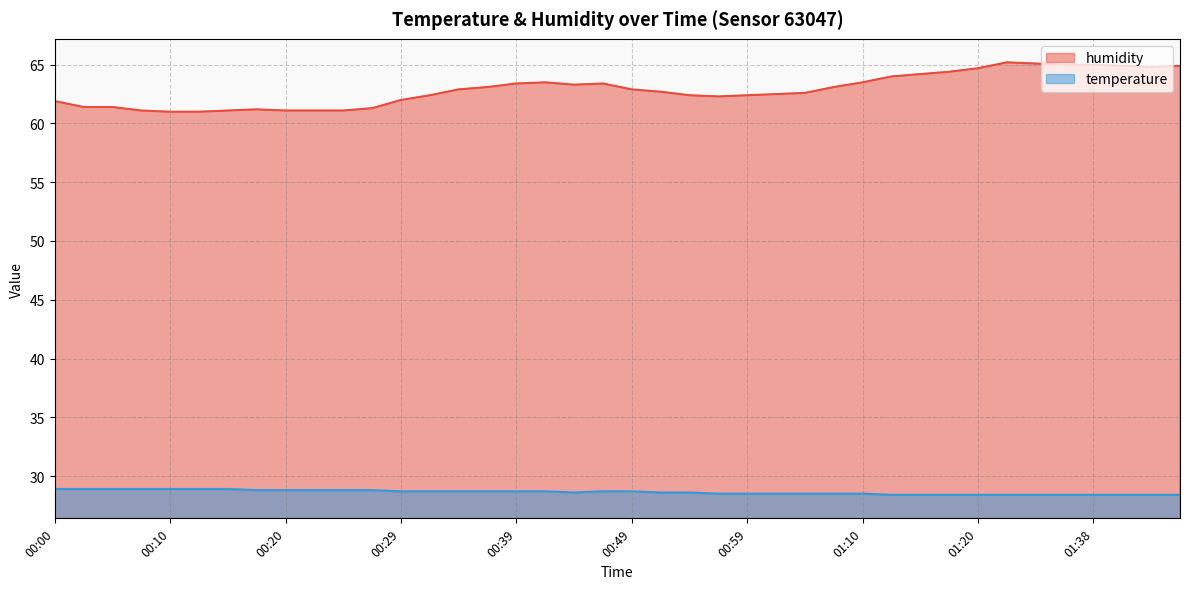

How many series are shown in this chart?

2